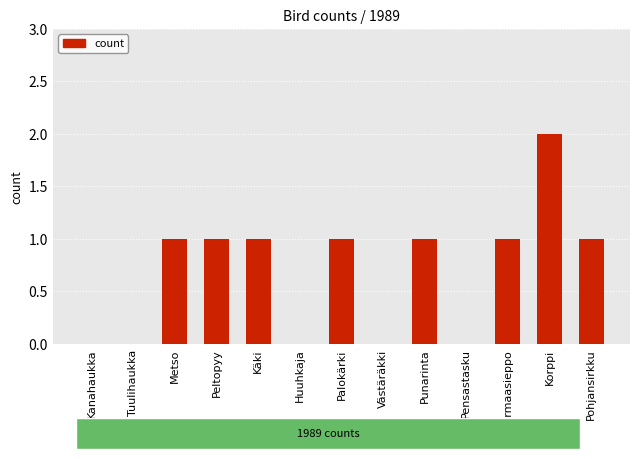

What is the sum of all values?

9